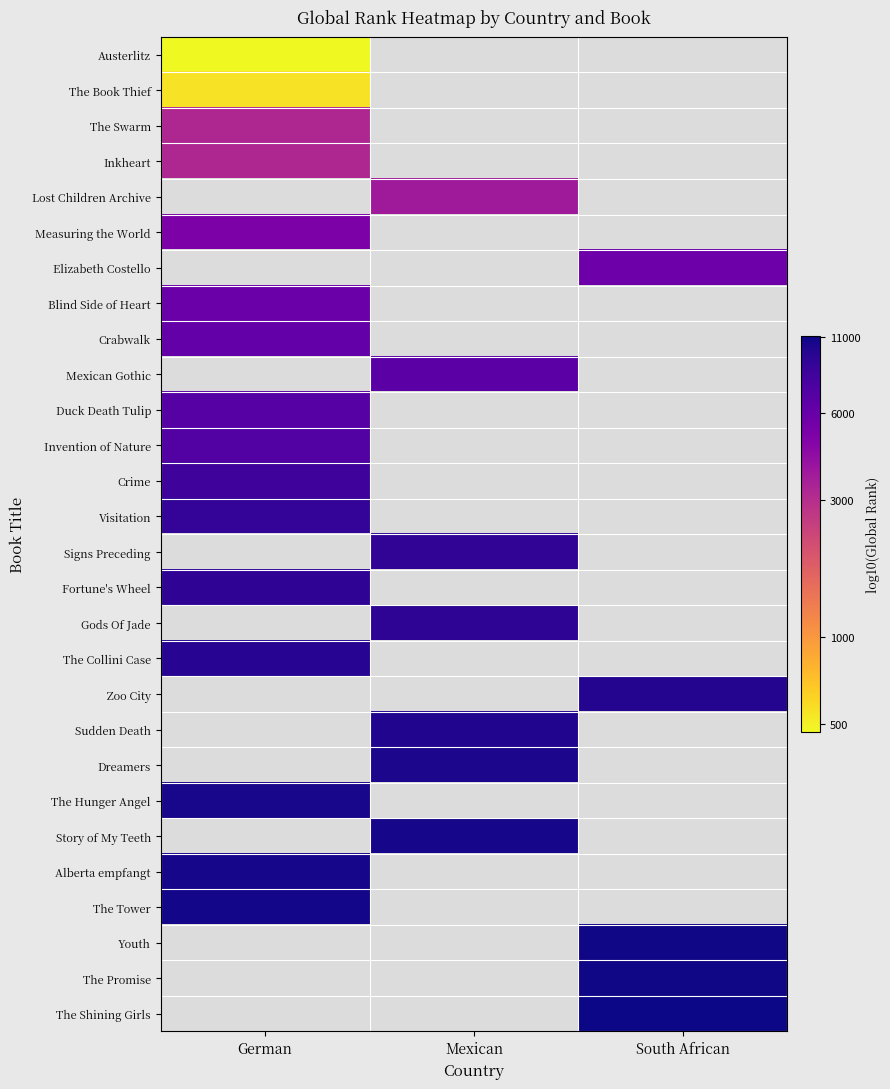

The Duck Death Tulip series shows 6.7 at German. True or false?

False